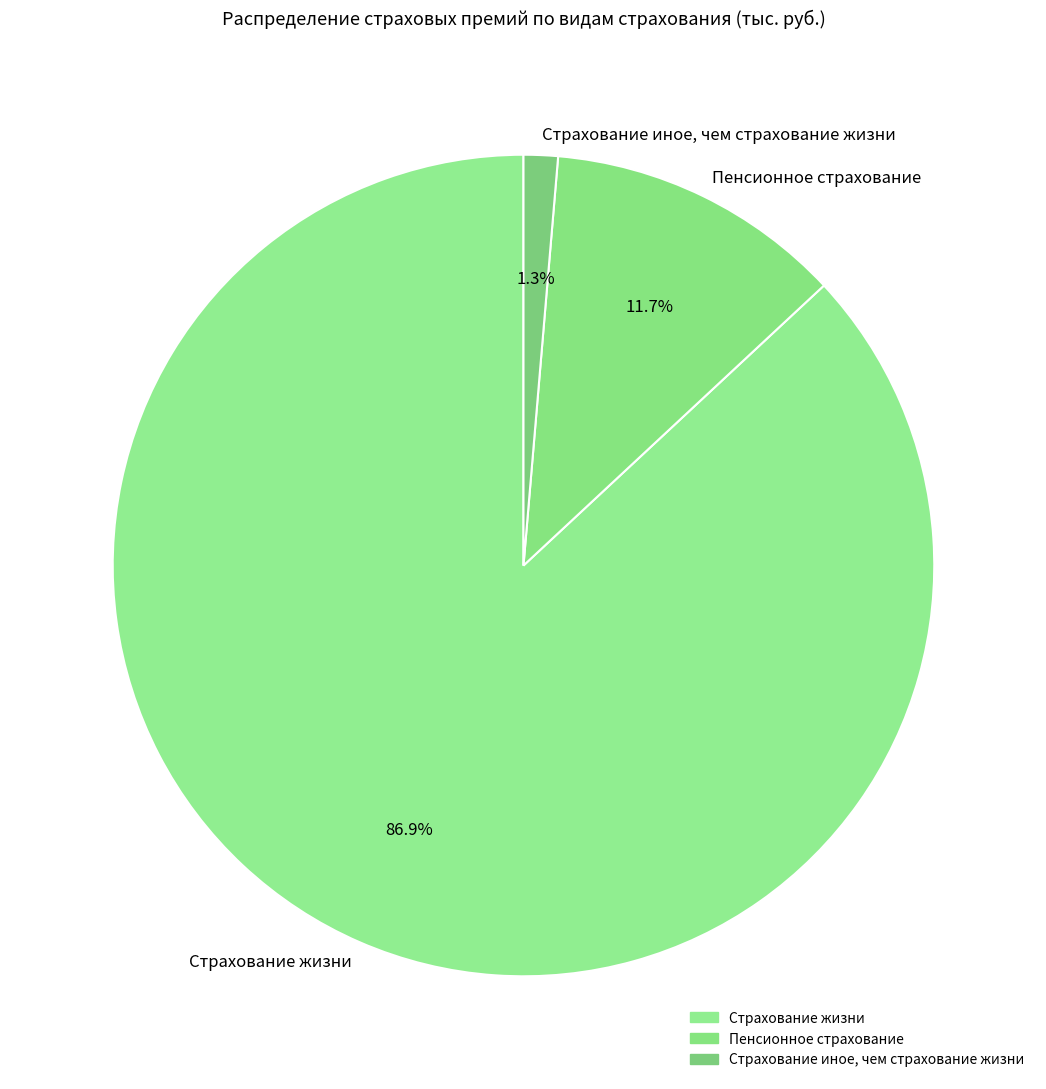

True or false: Пенсионное страхование accounts for 12% of the total.

True